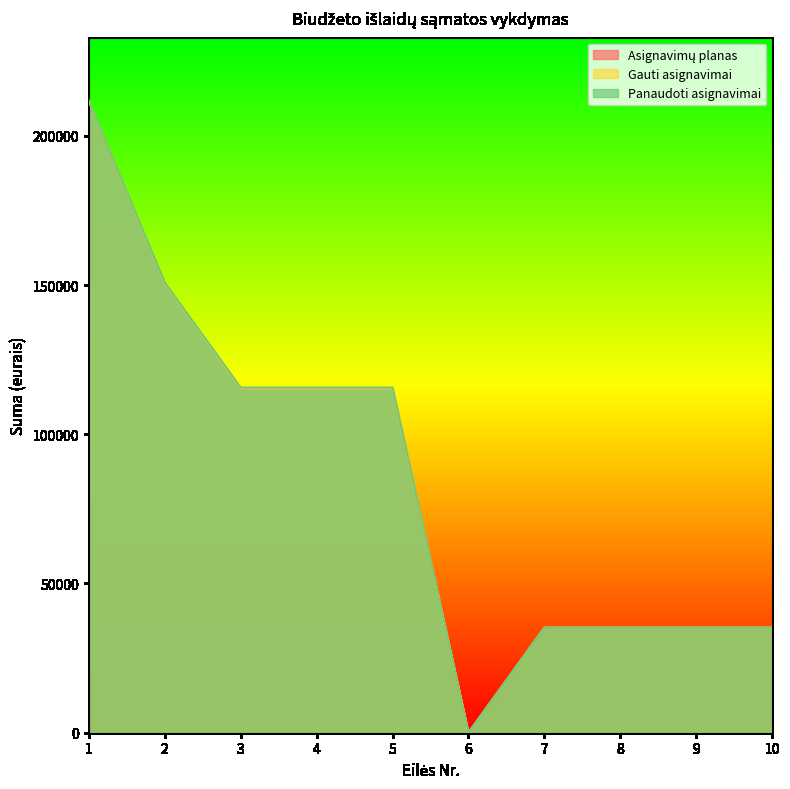

What is the sum of the Asignavimų planas values at 6 and 9?

35200.0